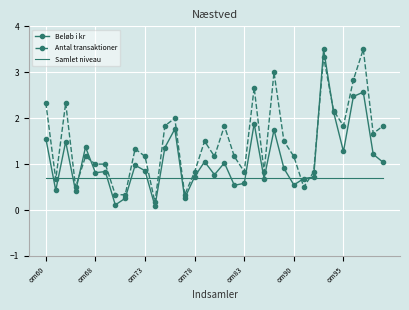

True or false: Antal transaktioner and Samlet niveau intersect in this chart.

True